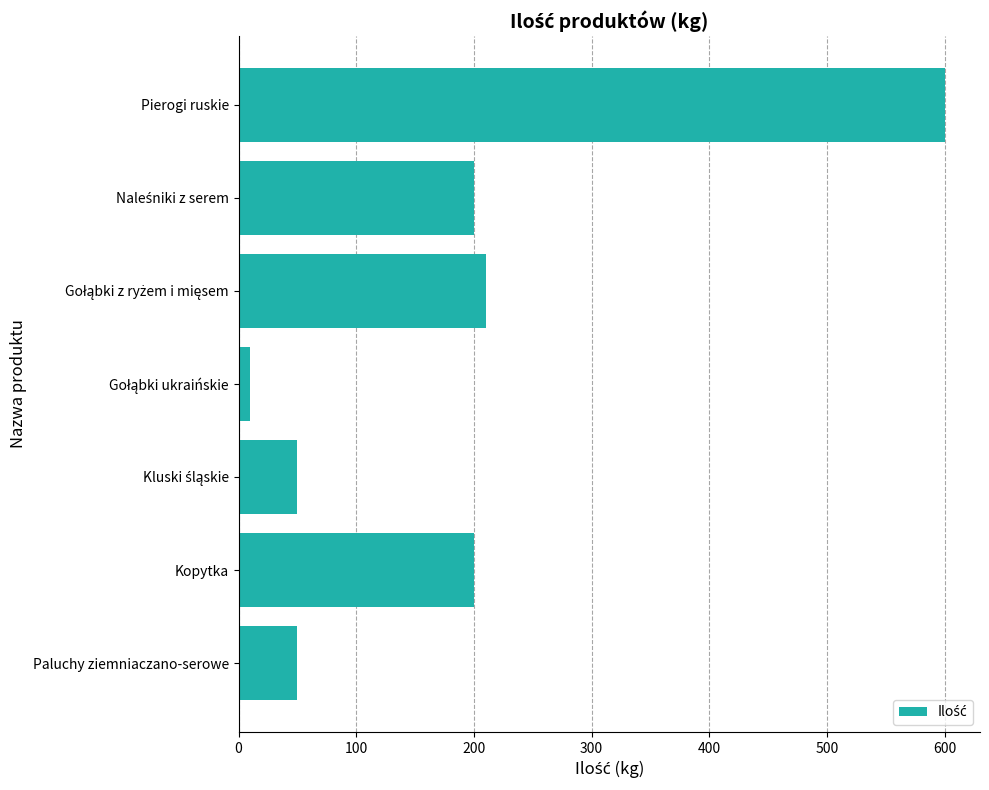

True or false: the data shows 295 at Pierogi ruskie.

False